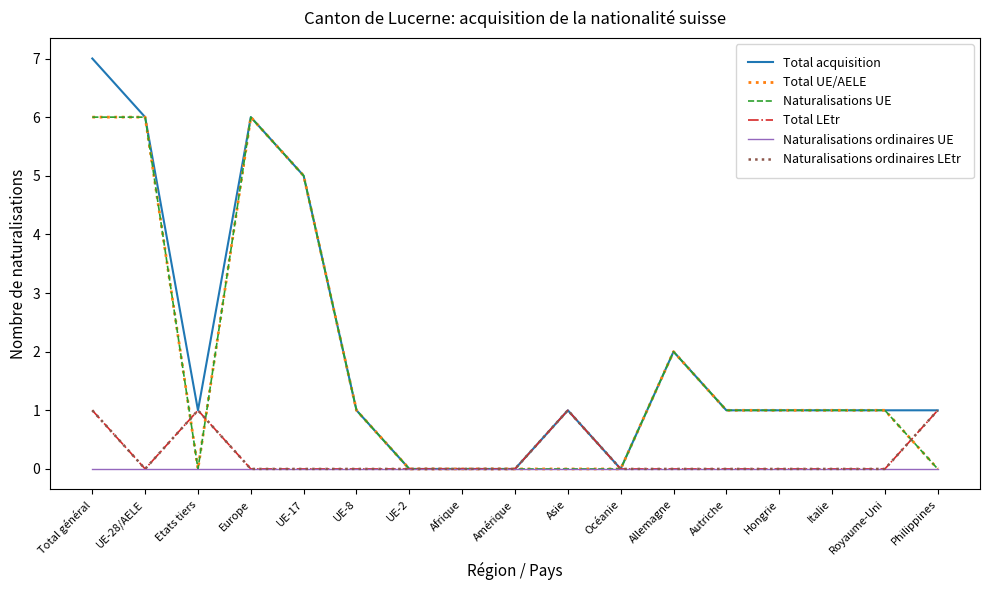

Reading right to left, extract all data points from this chart.

Total acquisition: 1	1	1	1	1	2	0	1	0	0	0	1	5	6	1	6	7
Total UE/AELE: 0	1	1	1	1	2	0	0	0	0	0	1	5	6	0	6	6
Naturalisations UE: 0	1	1	1	1	2	0	0	0	0	0	1	5	6	0	6	6
Total LEtr: 1	0	0	0	0	0	0	1	0	0	0	0	0	0	1	0	1
Naturalisations ordinaires UE: 0	0	0	0	0	0	0	0	0	0	0	0	0	0	0	0	0
Naturalisations ordinaires LEtr: 1	0	0	0	0	0	0	1	0	0	0	0	0	0	1	0	1